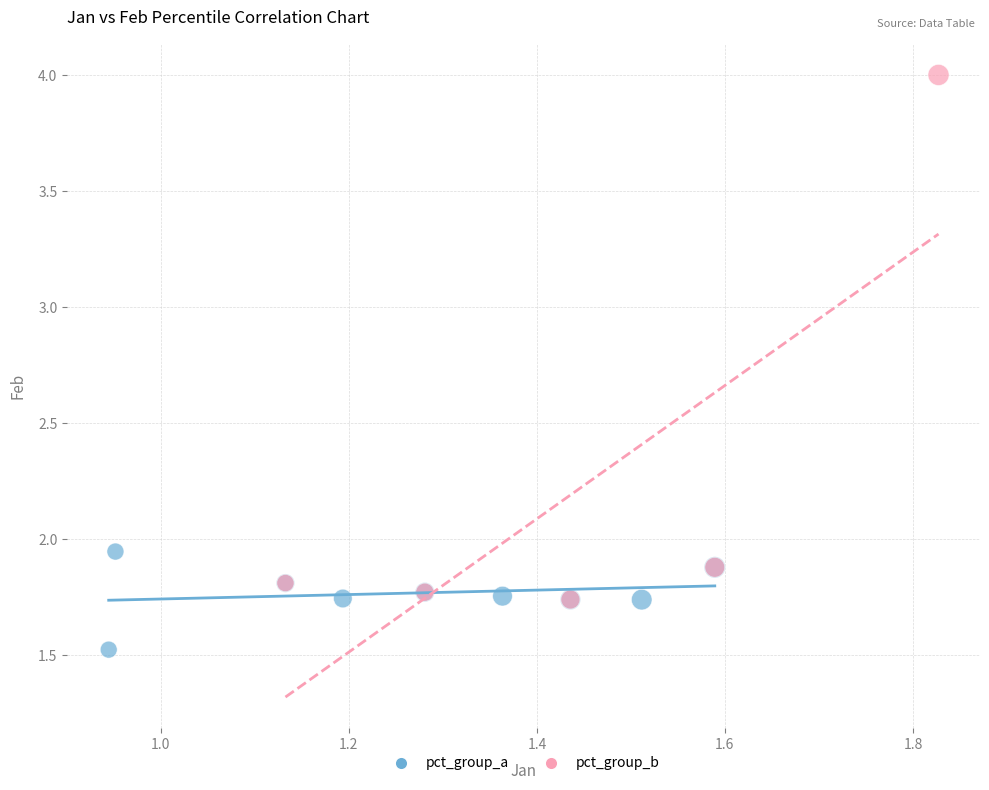

Which series contains the lowest Y value?

pct_group_a